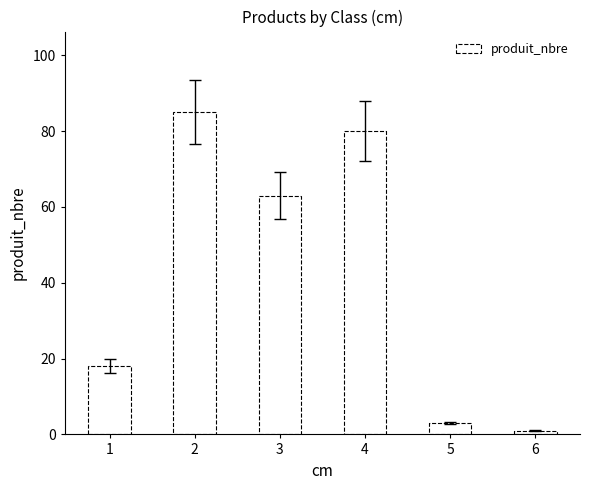

What value does the data have at 5, to the nearest 5?

5